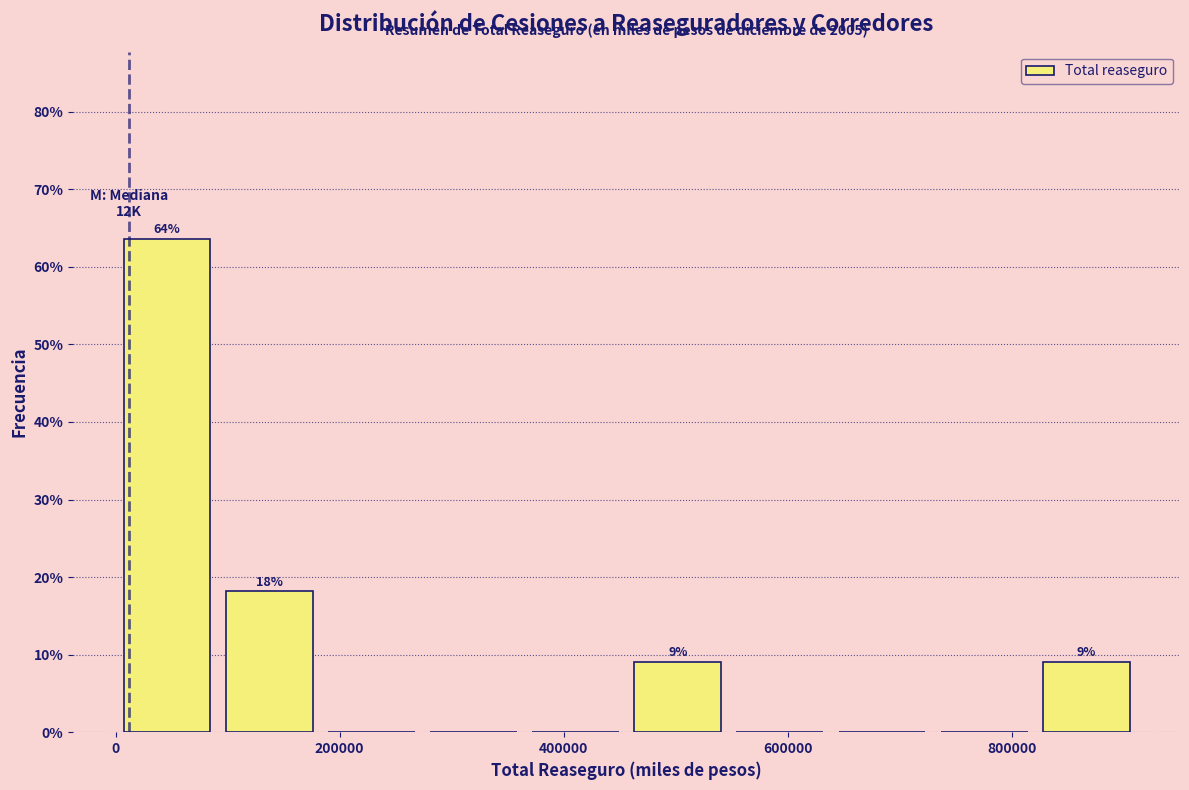

Which range on the x-axis has the tallest bar?

0 to 100000